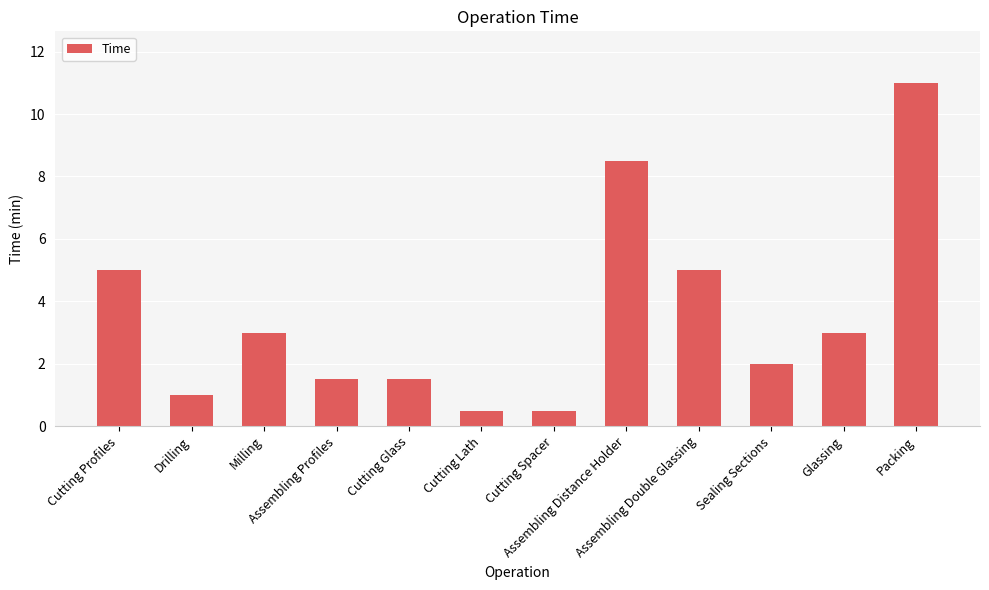

What is the difference between the maximum and minimum values?

10.5